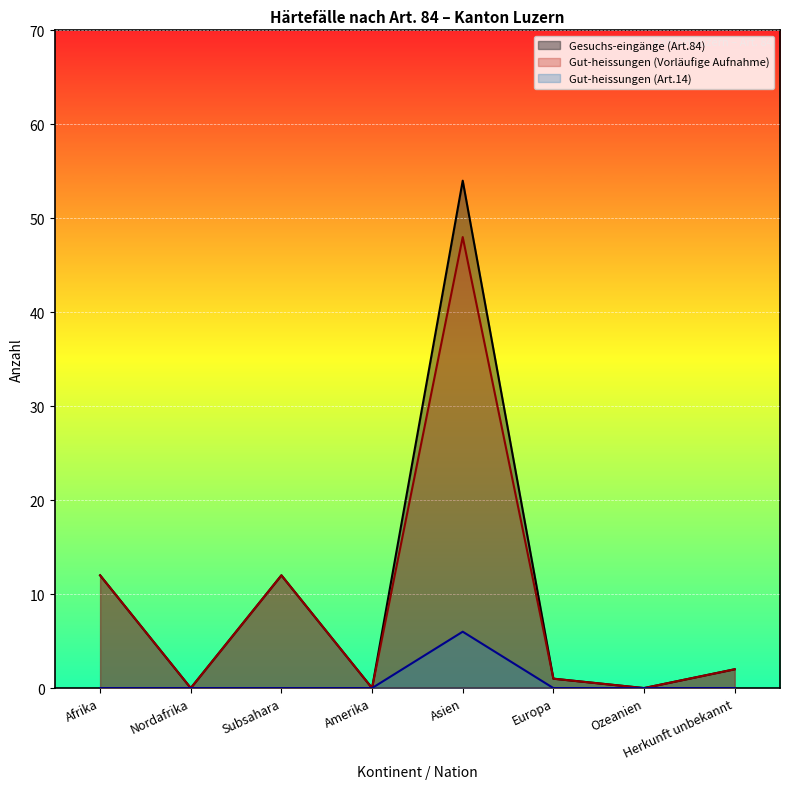

At which category does Gut-heissungen (Vorläufige Aufnahme) reach its first local peak?

Subsahara